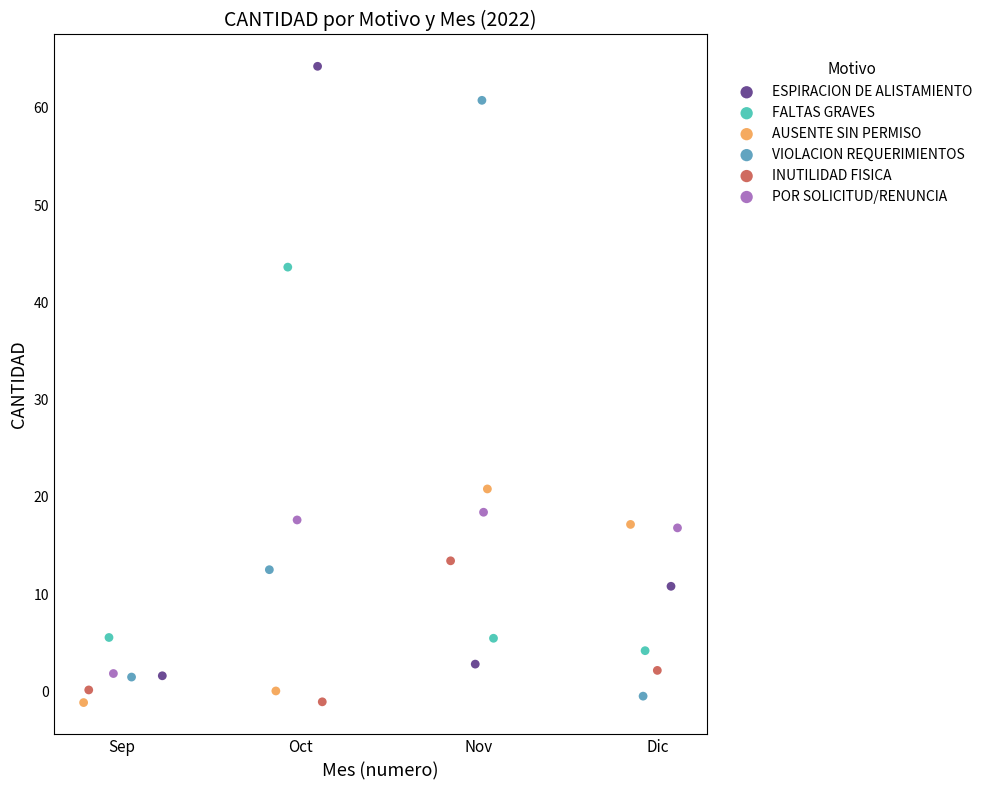

Which series contains the highest Y value?

ESPIRACION DE ALISTAMIENTO